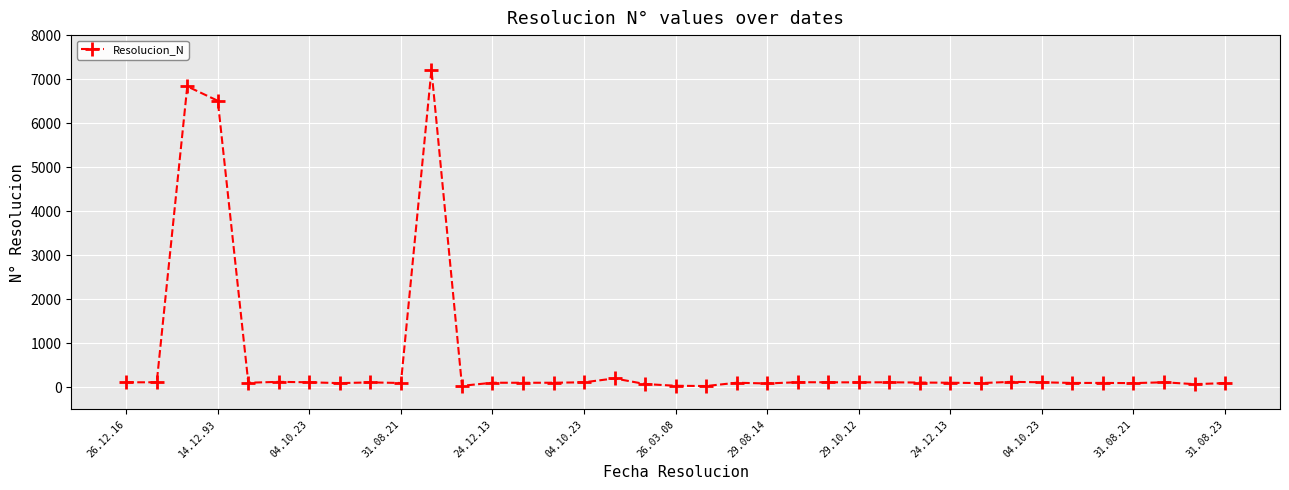

How many values are below 106?

14